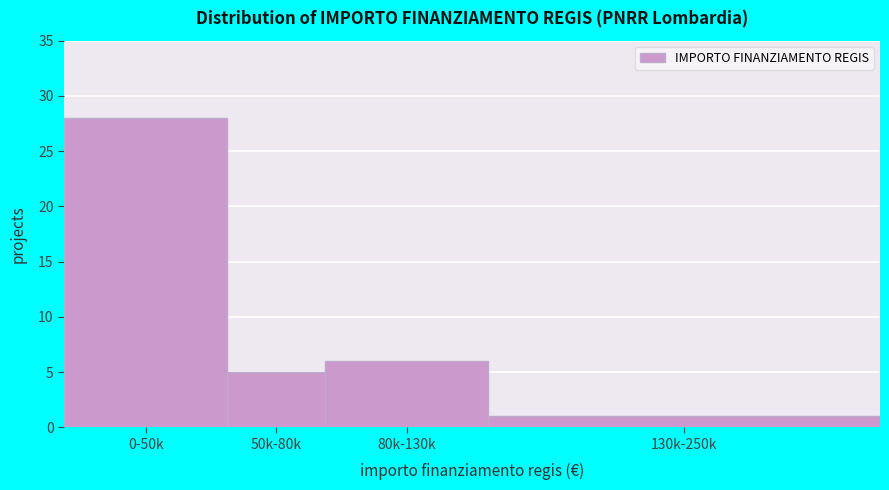

Reading right to left, list all the values displayed in this chart.

130k-250k=1	80k-130k=6	50k-80k=5	0-50k=28